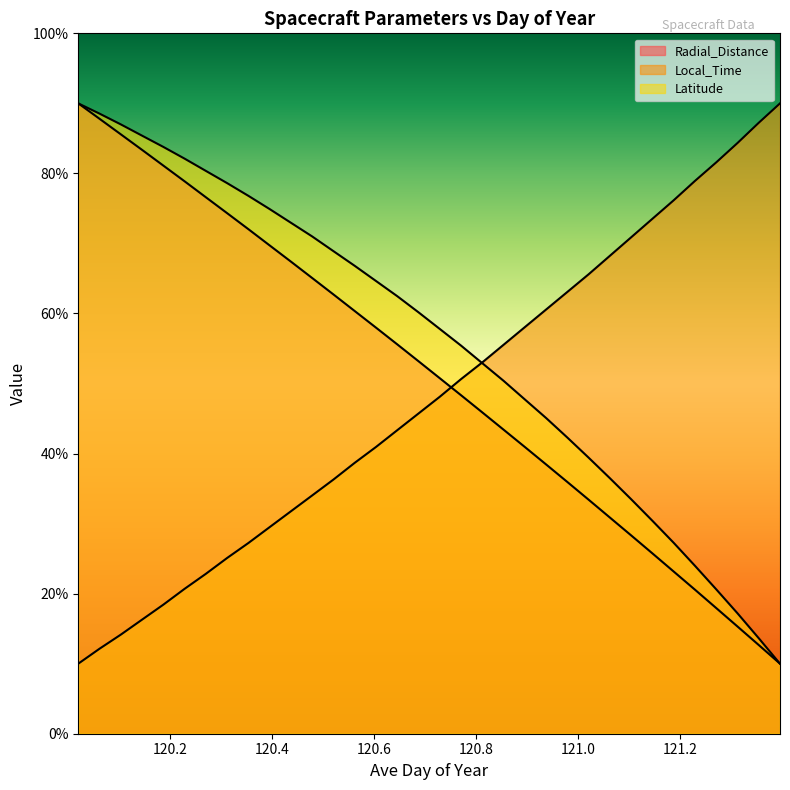

What are all the series names shown in the legend?

Radial_Distance, Local_Time, Latitude